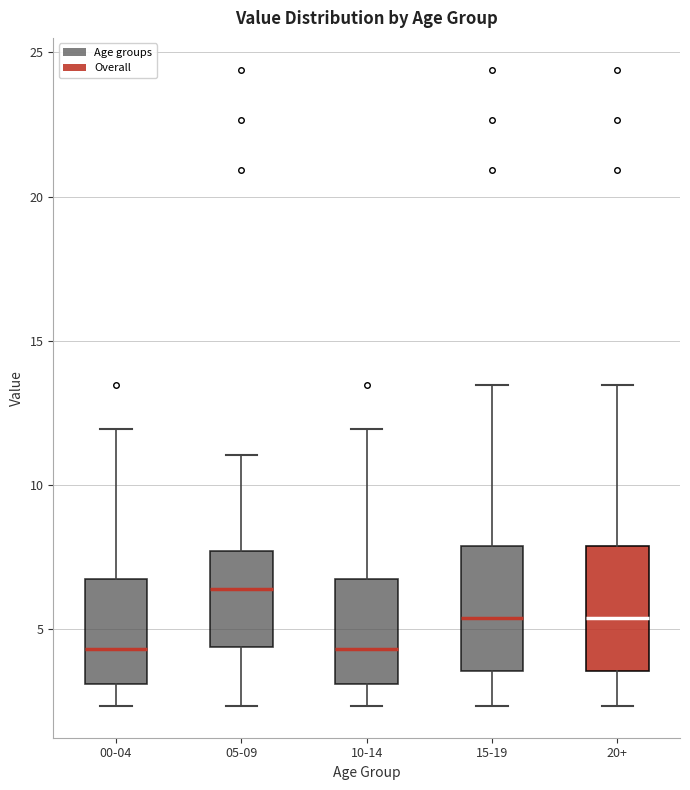

Reading left to right, read every box against the y-axis: the position of its median line, the range the box covers, and the ends of its whiskers. The values are not printed on the chart, so give them approximately, as read against the axis.

00-04: median 4.5, box 3.0 to 6.5, whiskers 2.5 to 12.0
05-09: median 6.5, box 4.5 to 7.5, whiskers 2.5 to 11.0
10-14: median 4.5, box 3.0 to 6.5, whiskers 2.5 to 12.0
15-19: median 5.5, box 3.5 to 8.0, whiskers 2.5 to 13.5
20+: median 5.5, box 3.5 to 8.0, whiskers 2.5 to 13.5